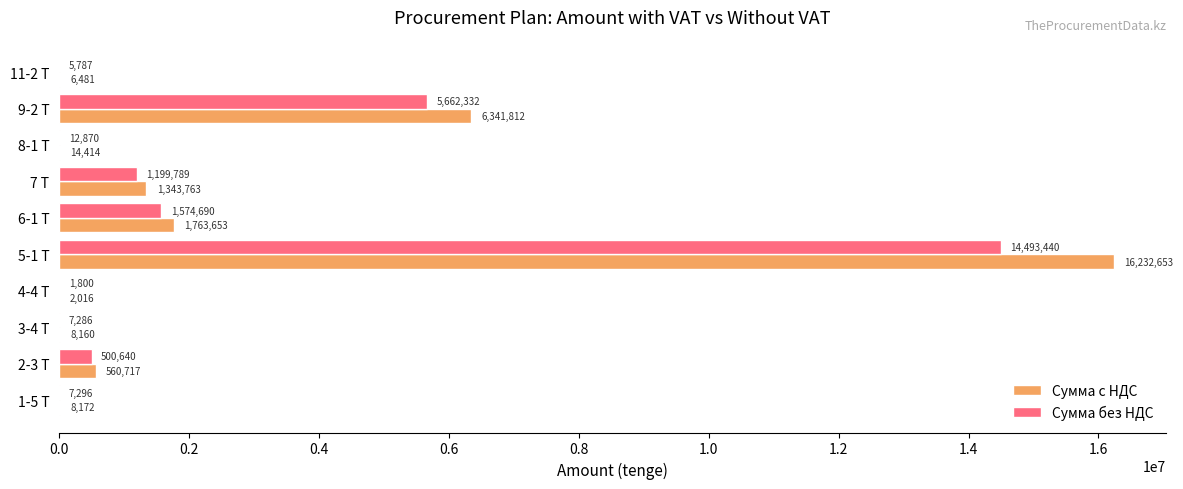

At which label does Сумма без НДС reach its peak?

5-1 Т